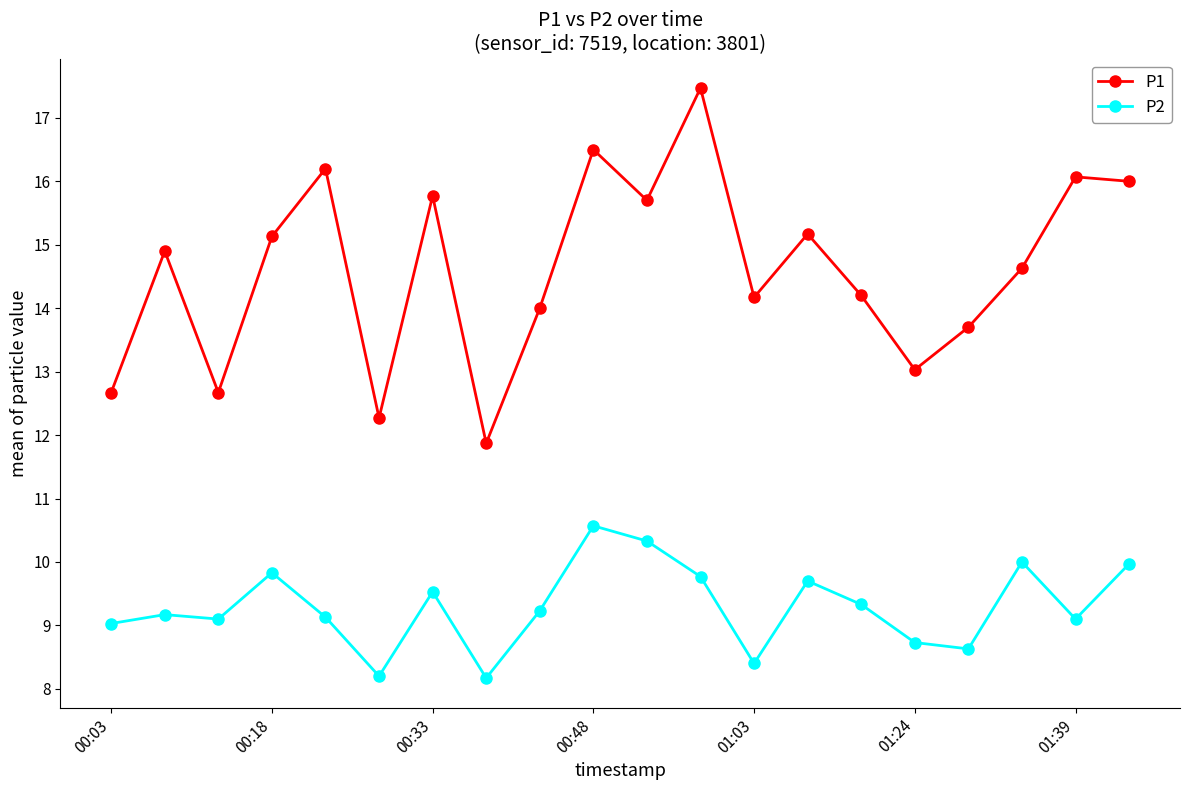

True or false: P2 and P1 intersect in this chart.

False